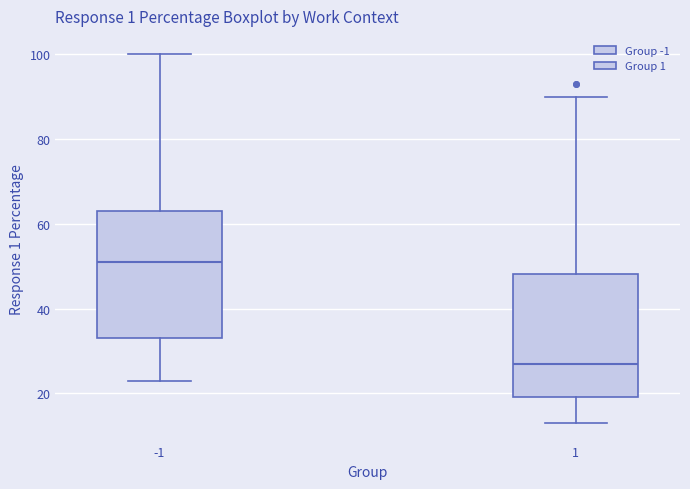

Which box's median line is the highest?

-1